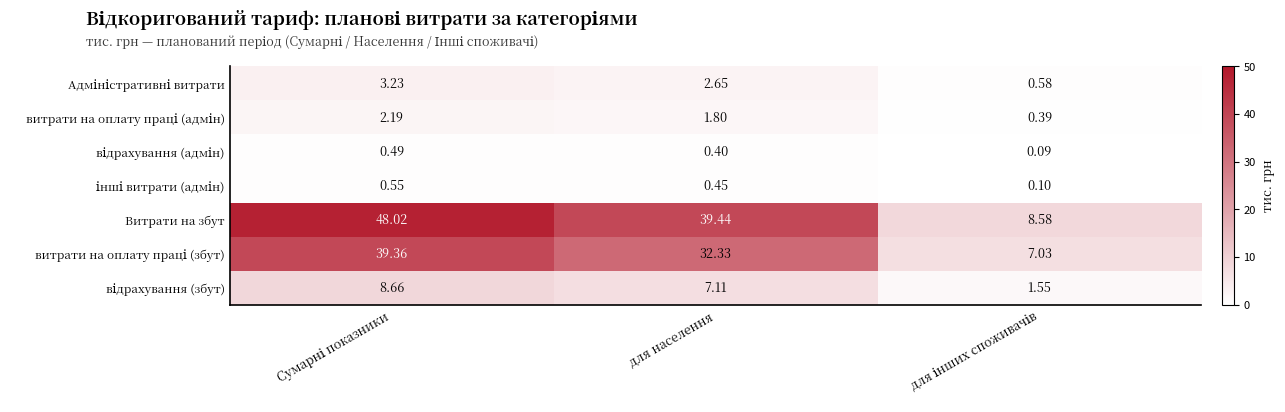

Which series has the largest total across all categories?

Витрати на збут